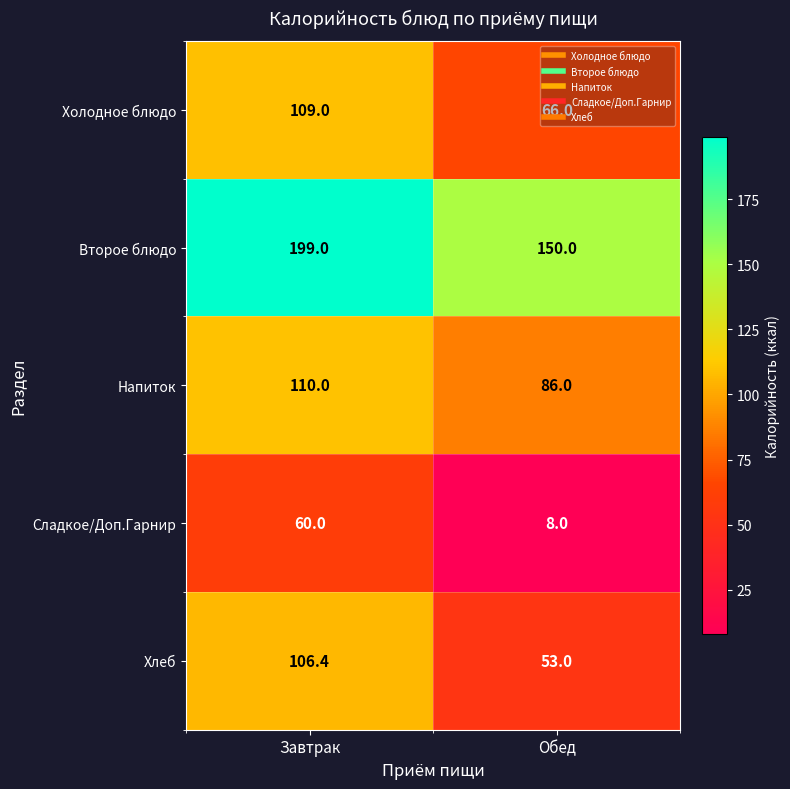

At which category is the sum across all series the highest?

Завтрак